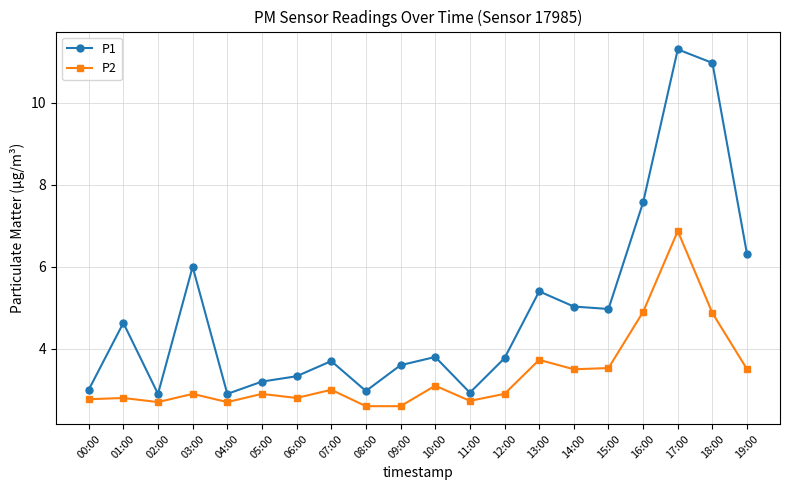

What is the value of the P1 point at the 9th from the left?

3.0